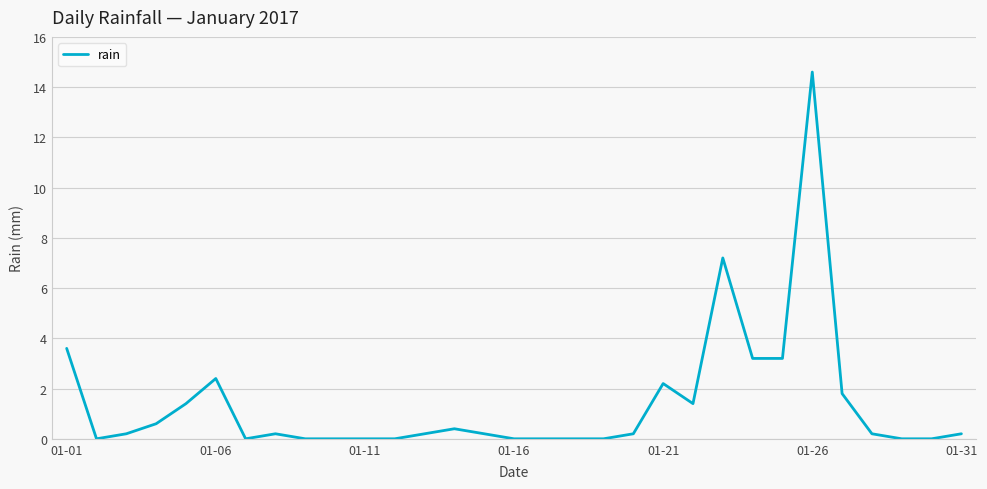

What is the sum of all values?

43.4